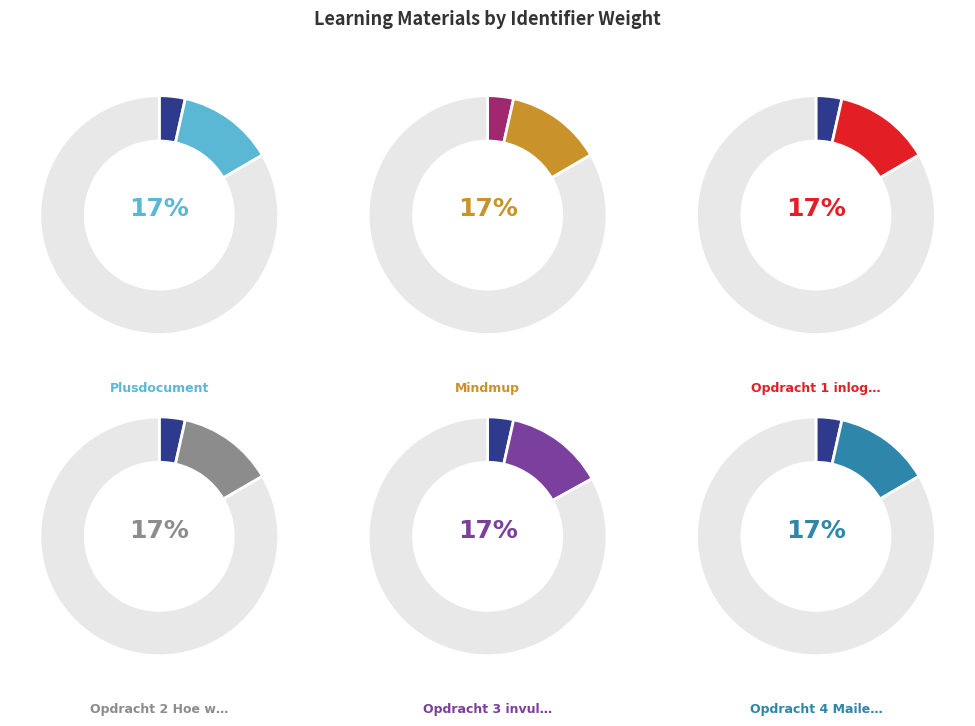

Is it true that Opdracht 1 inloggen mindmup is 2% of the pie?

False